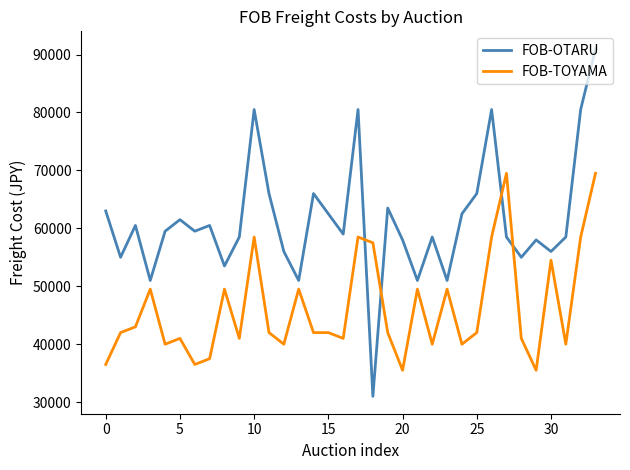

Which series has the largest total across all categories?

FOB-OTARU